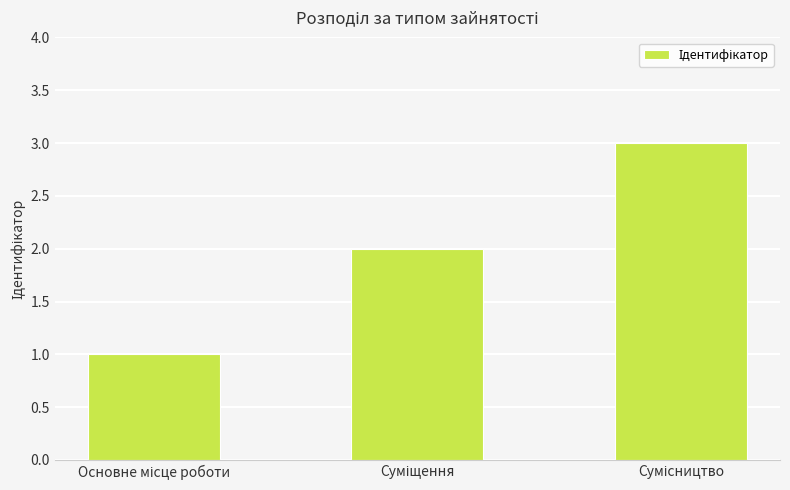

What is the difference between the maximum and minimum values?

2